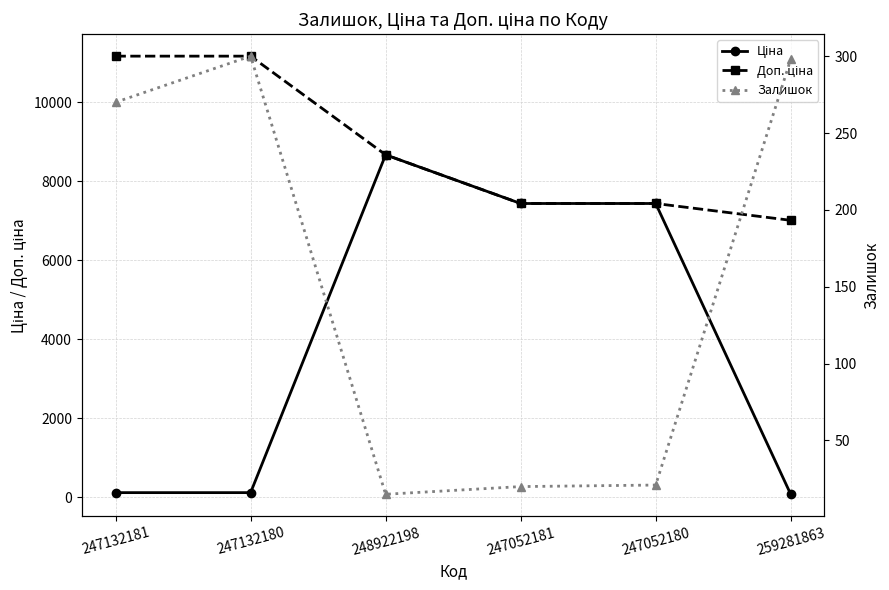

Rank the series by their average value, from highest to lowest.

Доп. ціна, Ціна, Залишок